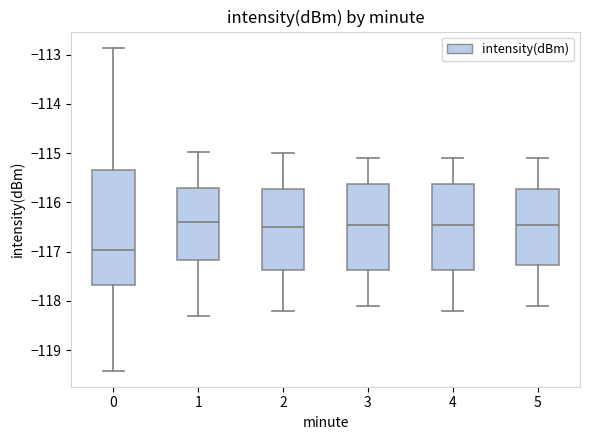

Reading left to right, transcribe this box plot: for each box, give where its median line is, the range the box spans, and where its two whiskers end, as read against the y-axis. The values are not printed on the chart, so give them approximately, as read against the axis.

0: median -117.0, box -117.7 to -115.3, whiskers -119.4 to -112.9
1: median -116.4, box -117.2 to -115.7, whiskers -118.3 to -115.0
2: median -116.5, box -117.4 to -115.7, whiskers -118.2 to -115.0
3: median -116.4, box -117.4 to -115.6, whiskers -118.1 to -115.1
4: median -116.4, box -117.4 to -115.6, whiskers -118.2 to -115.1
5: median -116.4, box -117.3 to -115.7, whiskers -118.1 to -115.1